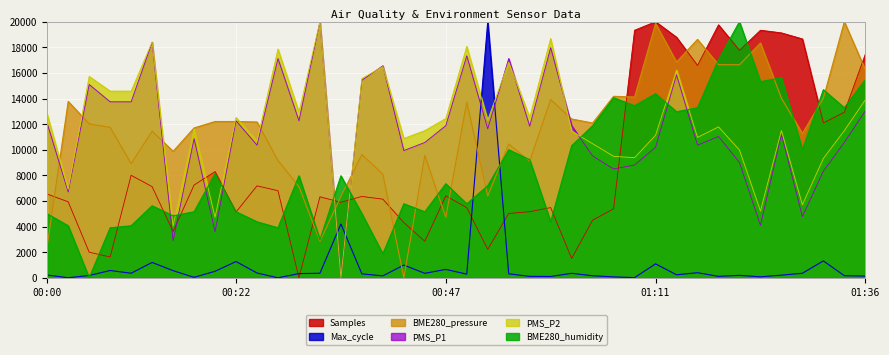

What is the difference between the maximum and minimum values in the Max_cycle series?

20000.0